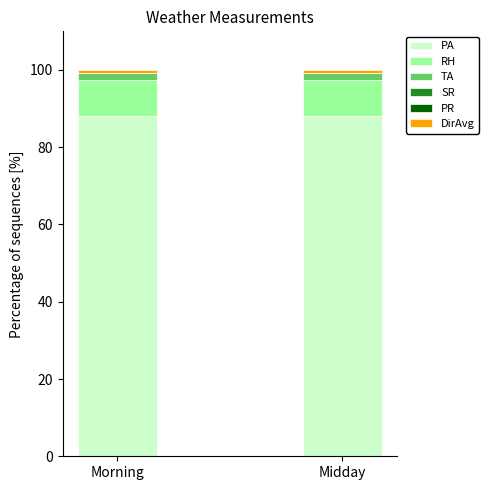

What is the minimum value for PA?

88.0